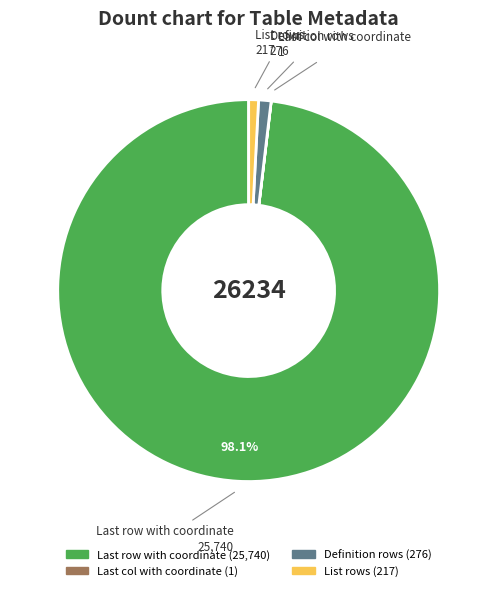

Which category has the biggest portion of the pie?

Last row with coordinate